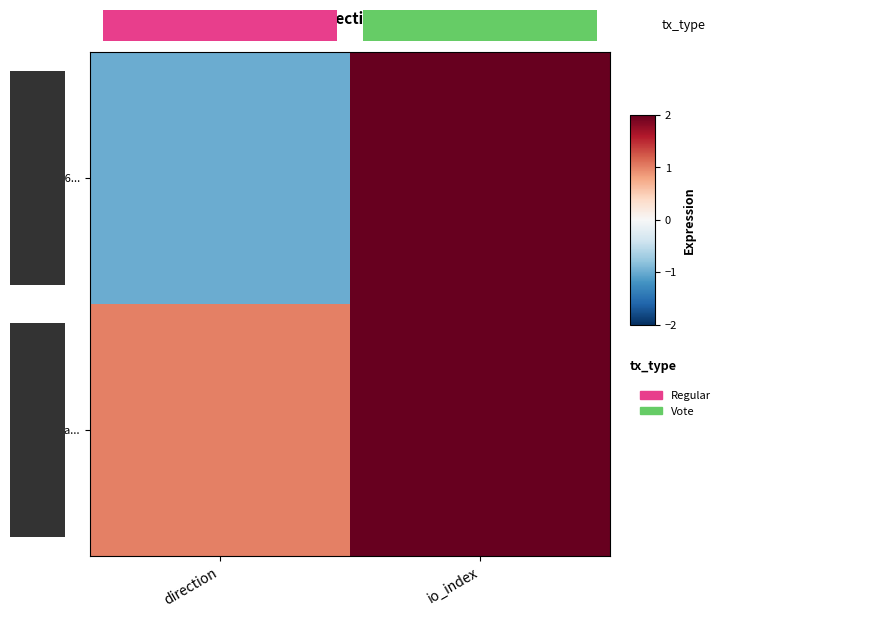

What is the spread (max minus min) of values at direction?

2